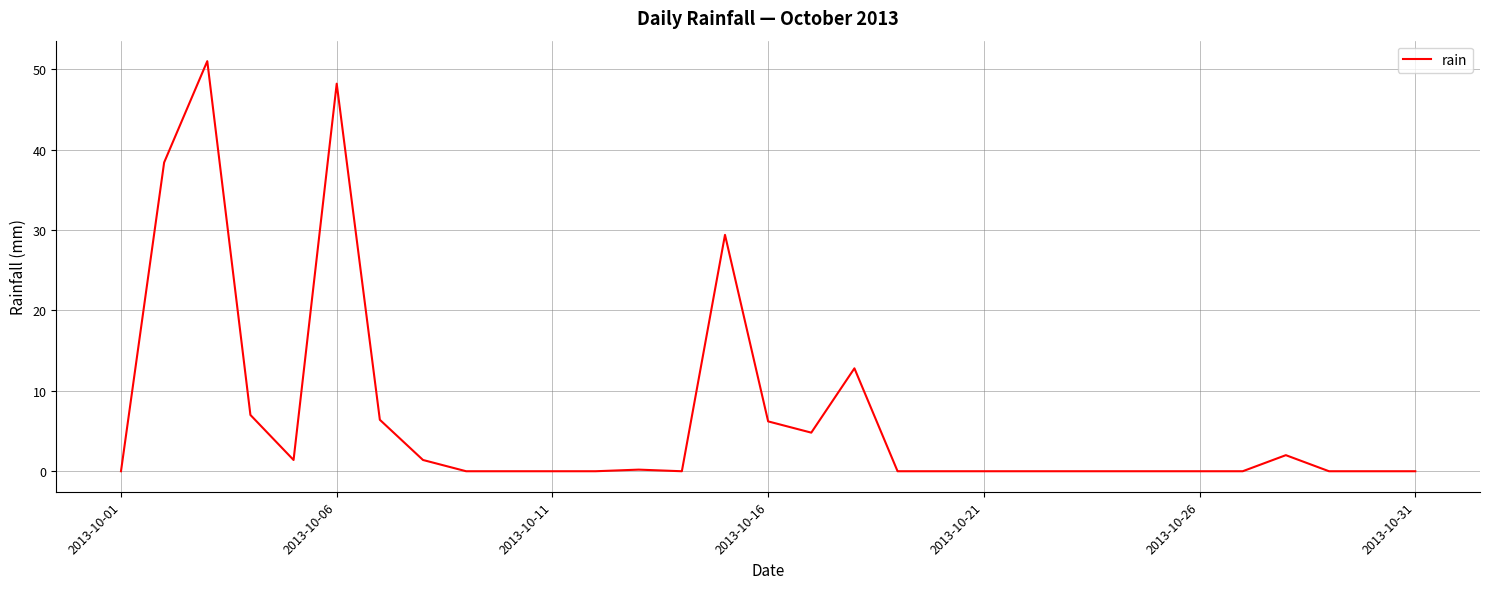

What is the greatest value displayed?

51.0